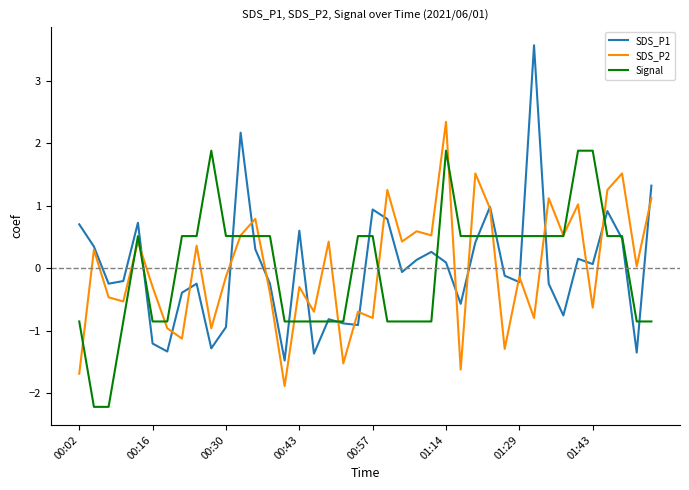

What is the minimum value shown in the chart?

-2.2